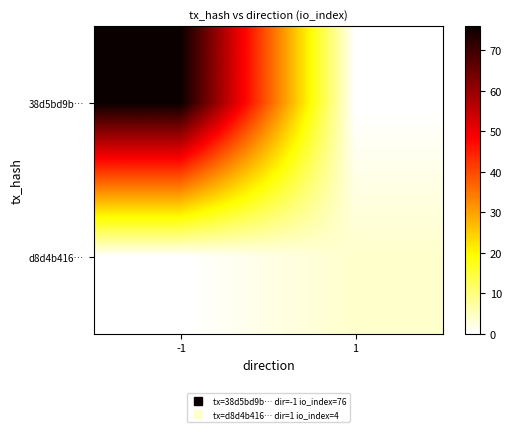

At 1, list the series in order from smallest to largest.

38d5bd9b…, d8d4b416…